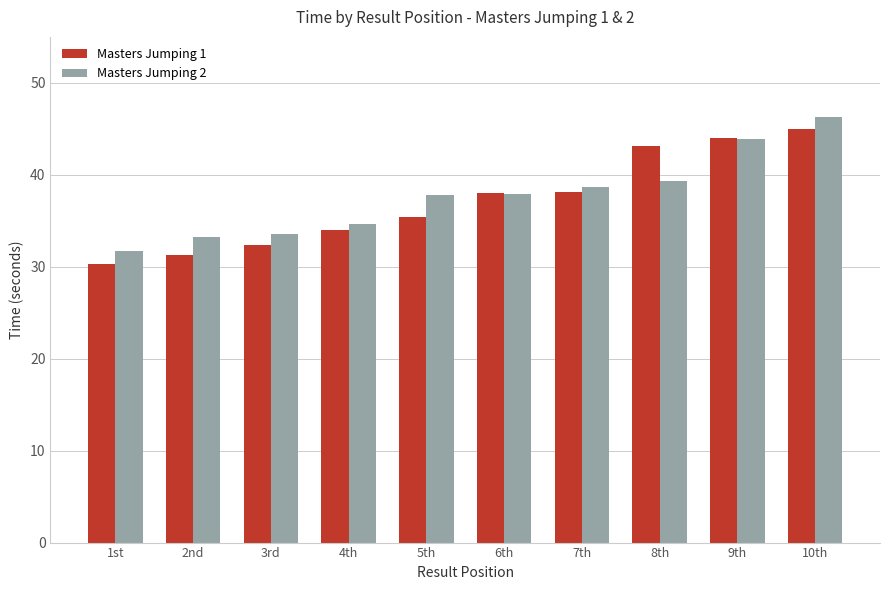

What are all the series names shown in the legend?

Masters Jumping 1, Masters Jumping 2